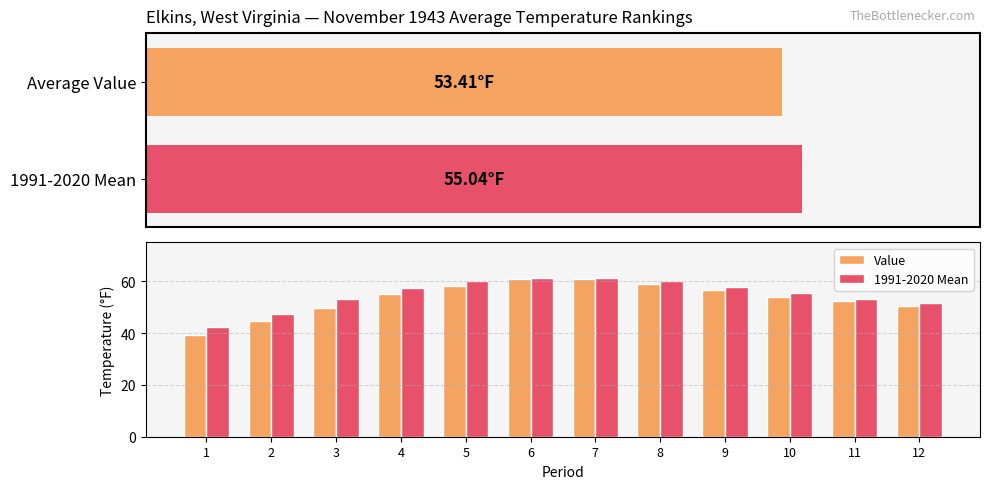

Reading right to left, list all the values displayed in this chart.

Value: 50.5	52.3	54.1	56.6	58.9	60.9	60.7	58.2	54.9	49.8	44.7	39.3
1991-2020 Mean: 51.6	53.1	55.4	57.8	60.0	61.2	61.3	60.1	57.3	53.0	47.4	42.3